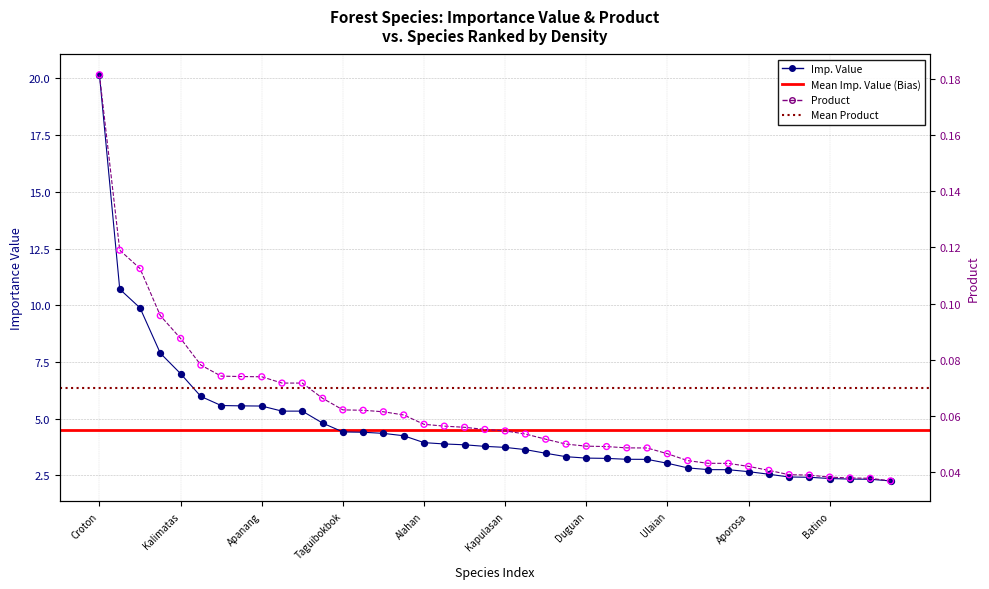

At which category is the sum across all series the highest?

Croton